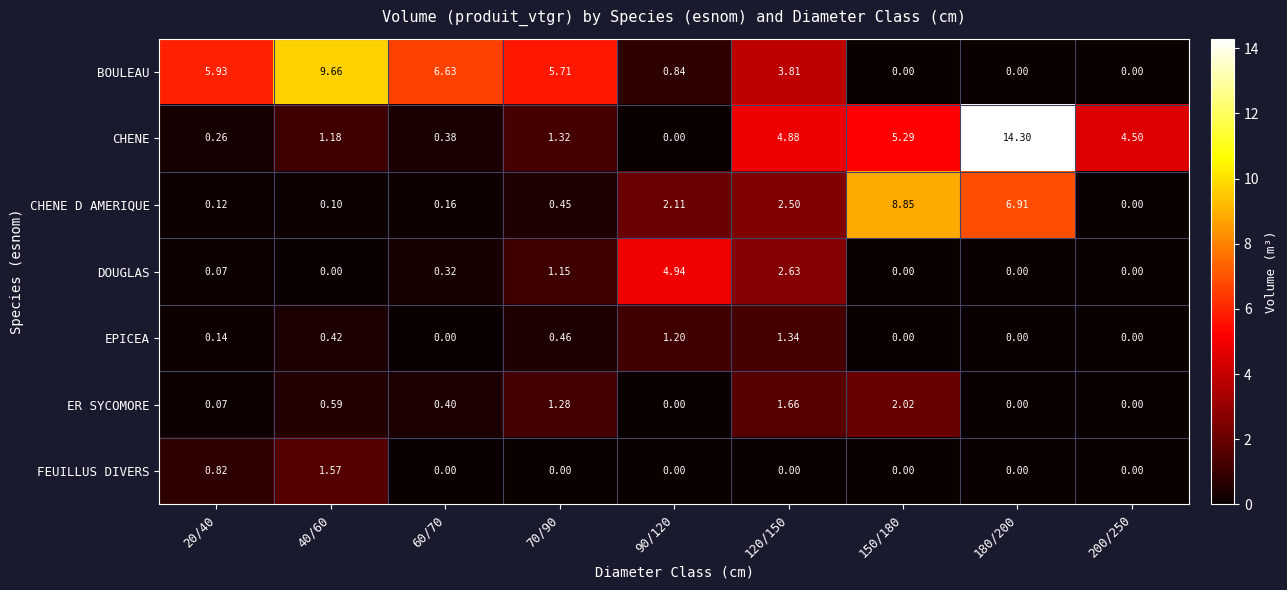

Rank the series at 70/90 from lowest to highest value.

FEUILLUS DIVERS, CHENE D AMERIQUE, EPICEA, DOUGLAS, ER SYCOMORE, CHENE, BOULEAU